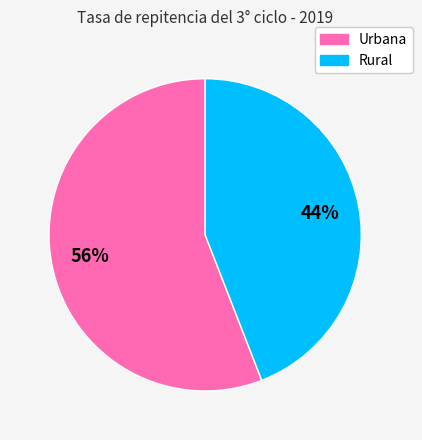

To the nearest percent, what percentage of the pie is Rural?

44%